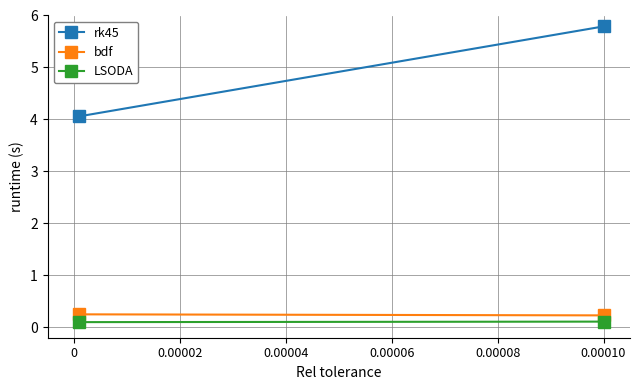

List the series in order of their peak value, highest first.

rk45, bdf, LSODA